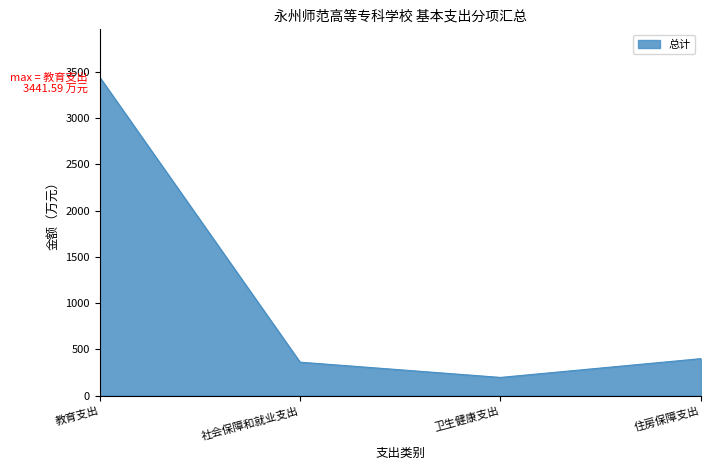

Reading right to left, what are all the values shown in this chart?

399.4	196.5	361.4	3441.6